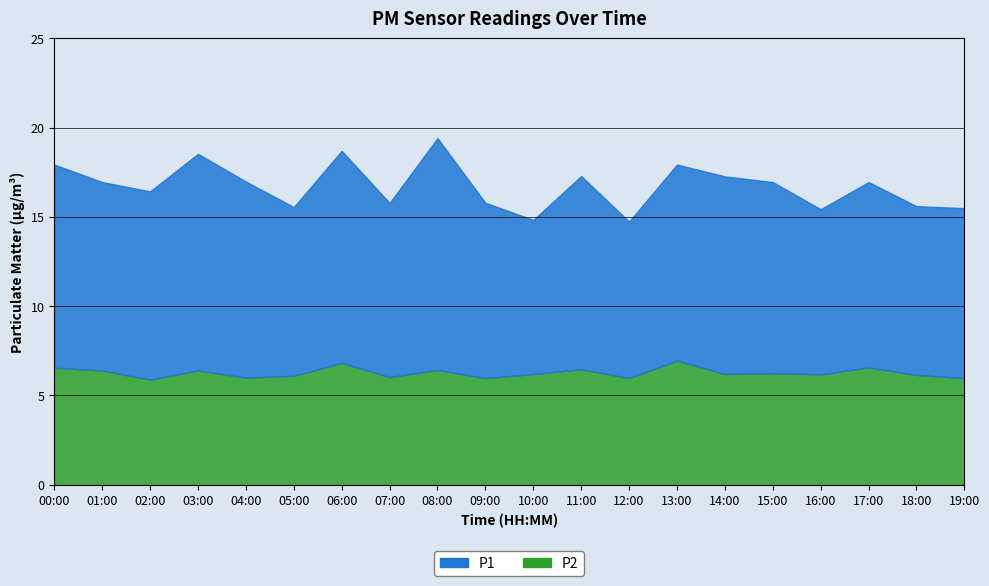

Reading left to right, what are all the values shown in this chart?

P1: 00:00=11.4	01:00=10.6	02:00=10.6	03:00=12.1	04:00=11.0	05:00=9.4	06:00=11.9	07:00=9.8	08:00=13.0	09:00=9.8	10:00=8.6	11:00=10.8	12:00=8.8	13:00=11.0	14:00=11.1	15:00=10.7	16:00=9.2	17:00=10.4	18:00=9.4	19:00=9.5
P2: 00:00=6.5	01:00=6.4	02:00=5.9	03:00=6.4	04:00=6.0	05:00=6.1	06:00=6.8	07:00=6.0	08:00=6.4	09:00=6.0	10:00=6.2	11:00=6.5	12:00=6.0	13:00=7.0	14:00=6.2	15:00=6.2	16:00=6.2	17:00=6.6	18:00=6.2	19:00=6.0